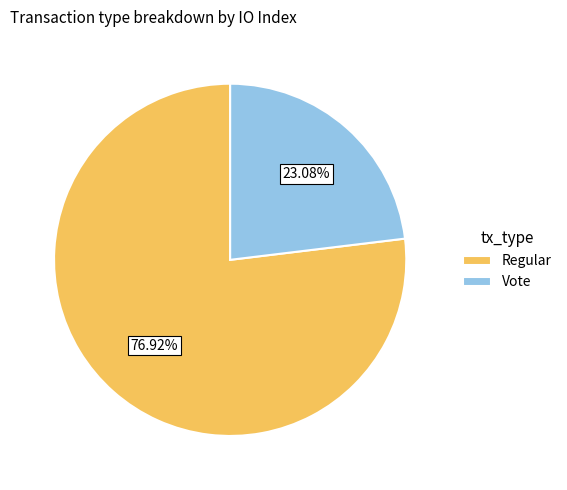

What is the ratio of the value at Vote to the value at Regular?

0.3